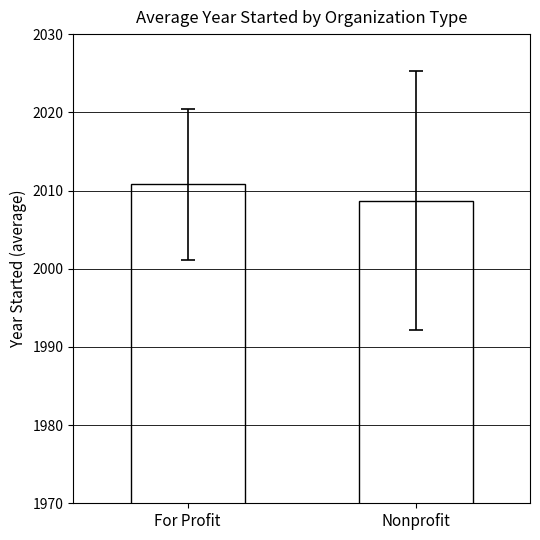

Where does the data first go above 2010?

For Profit